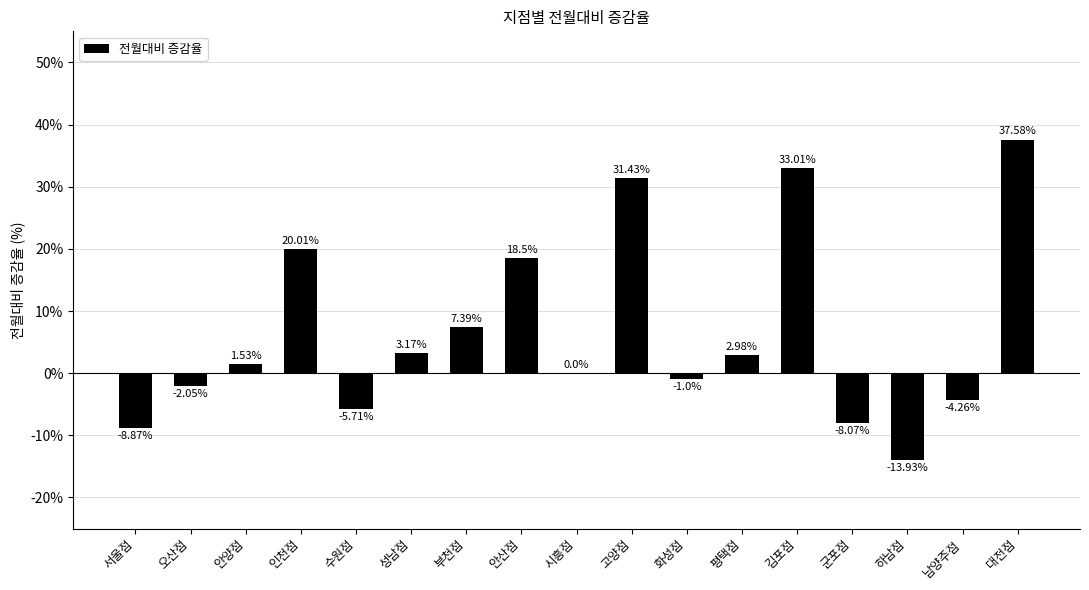

Does the chart contain stacked bars?

No